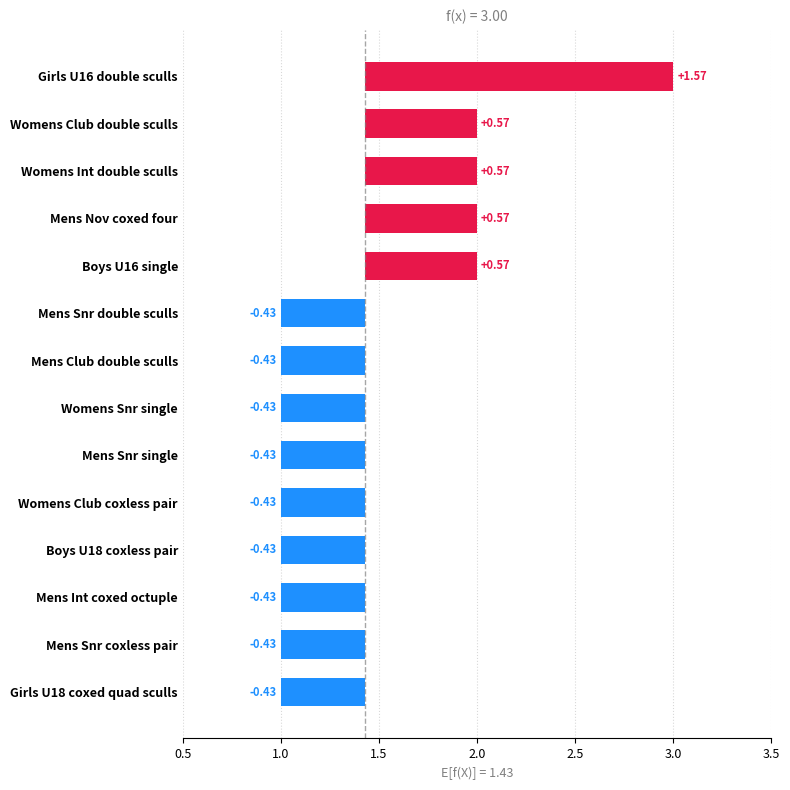

Is it true that the value at Mens Snr double sculls is -0.3?

False